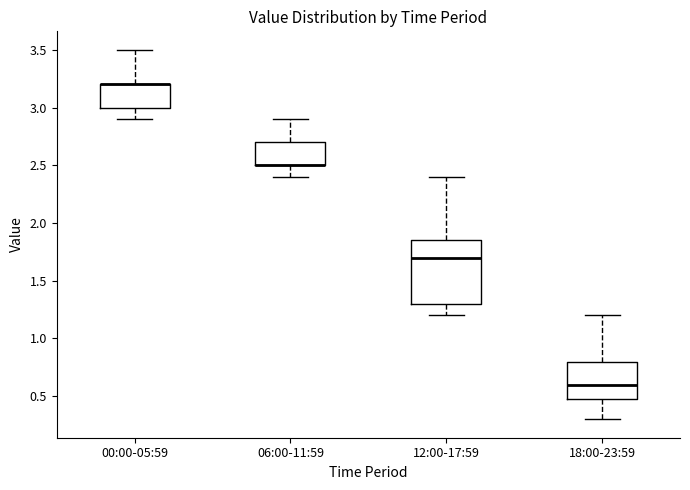

Reading left to right, read every box against the y-axis: the position of its median line, the range the box covers, and the ends of its whiskers. The values are not printed on the chart, so give them approximately, as read against the axis.

00:00-05:59: median 3.20 (drawn on the box's upper edge), box 3.00 to 3.20, whiskers 2.90 to 3.50
06:00-11:59: median 2.50 (drawn on the box's lower edge), box 2.50 to 2.70, whiskers 2.40 to 2.90
12:00-17:59: median 1.70, box 1.30 to 1.85, whiskers 1.20 to 2.40
18:00-23:59: median 0.60, box 0.50 to 0.80, whiskers 0.30 to 1.20